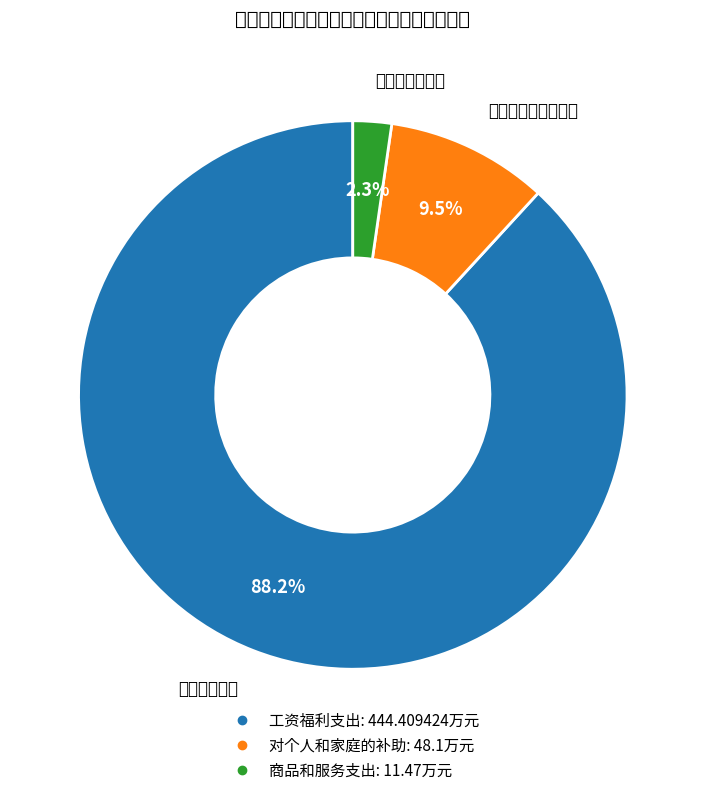

Which slice is the smallest?

商品和服务支出